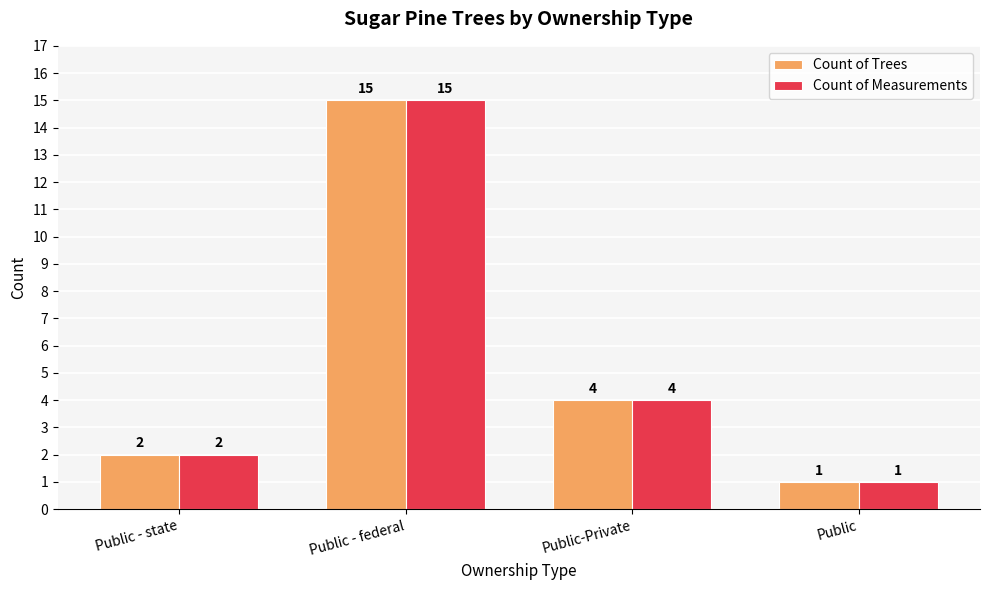

At which label does Count of Trees reach its minimum?

Public